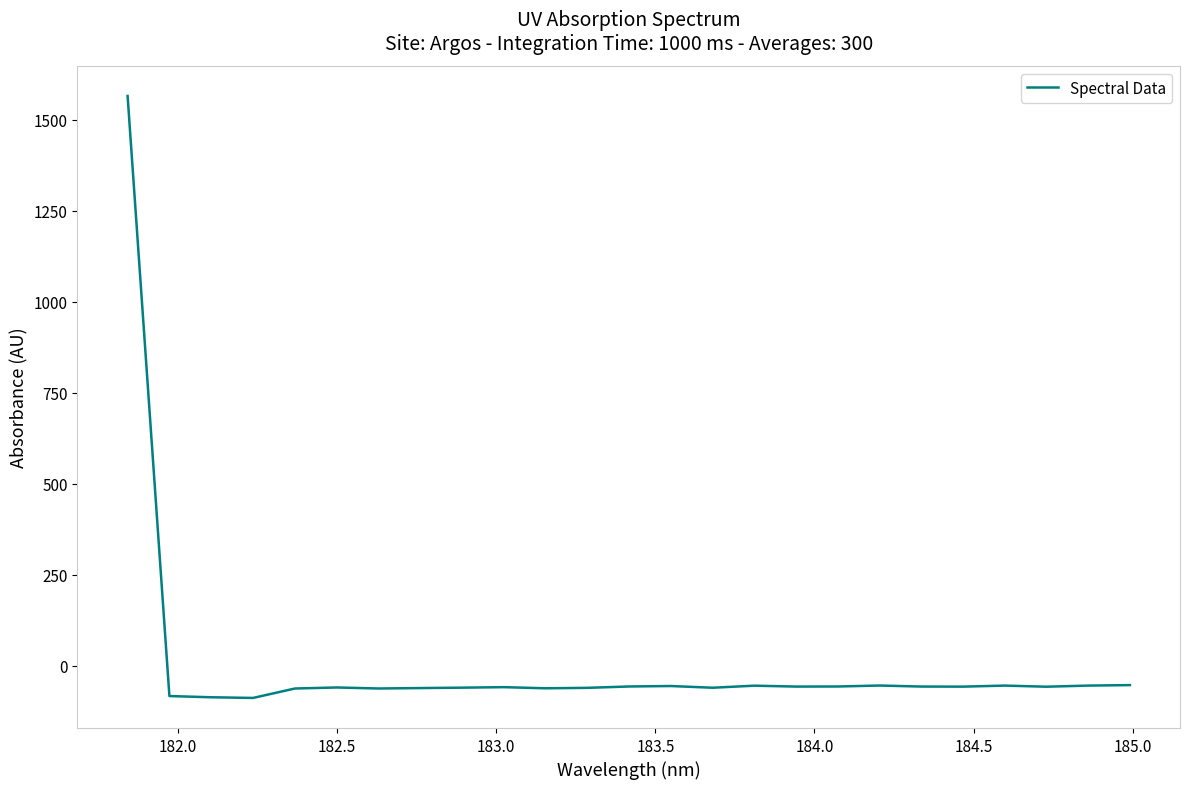

What is the greatest value displayed?

1565.3